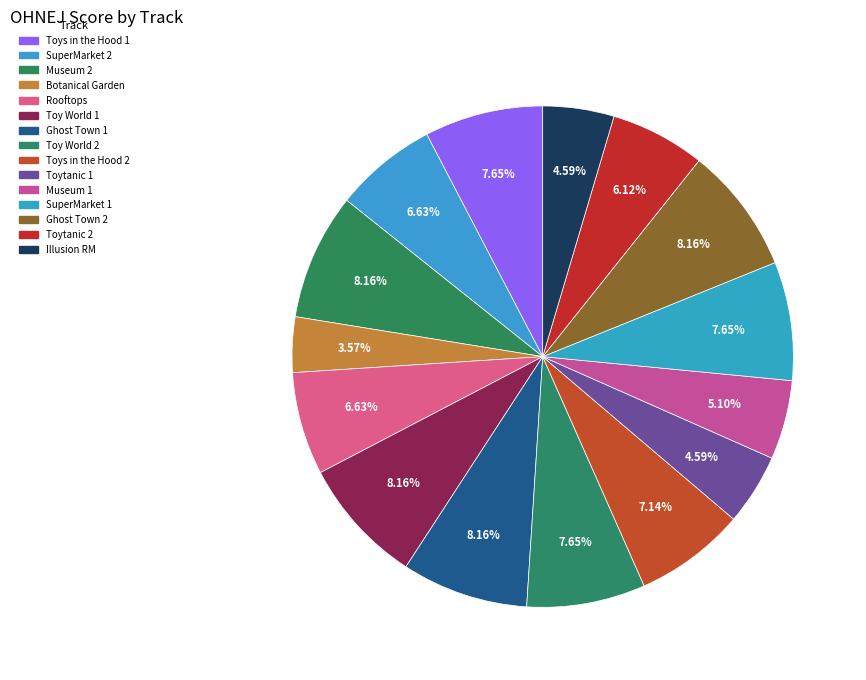

Which has a higher value, Ghost Town 2 or Rooftops?

Ghost Town 2